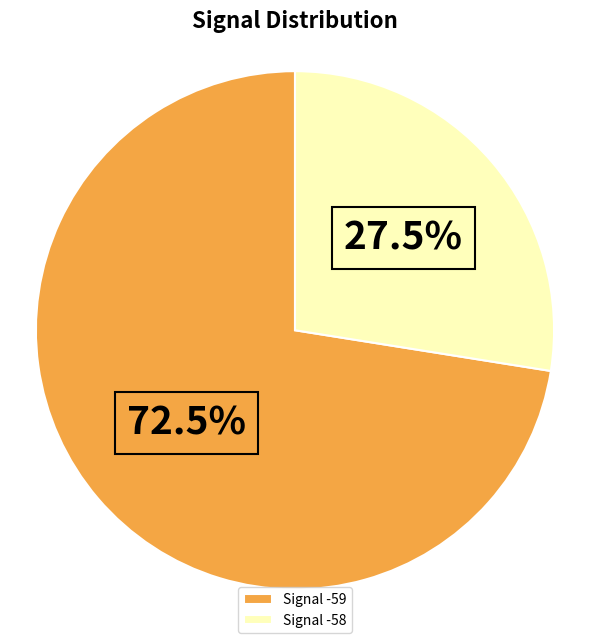

Is there any slice that represents more than half of the pie?

Yes